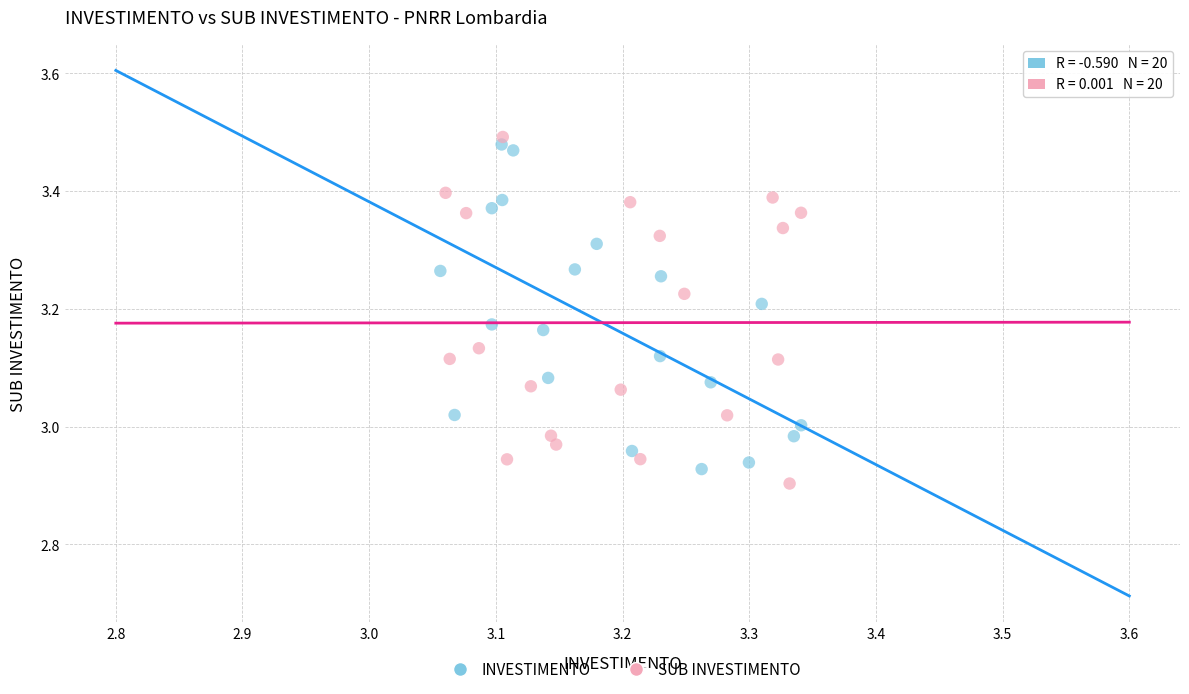

What are all the series names shown in the legend?

INVESTIMENTO, SUB INVESTIMENTO